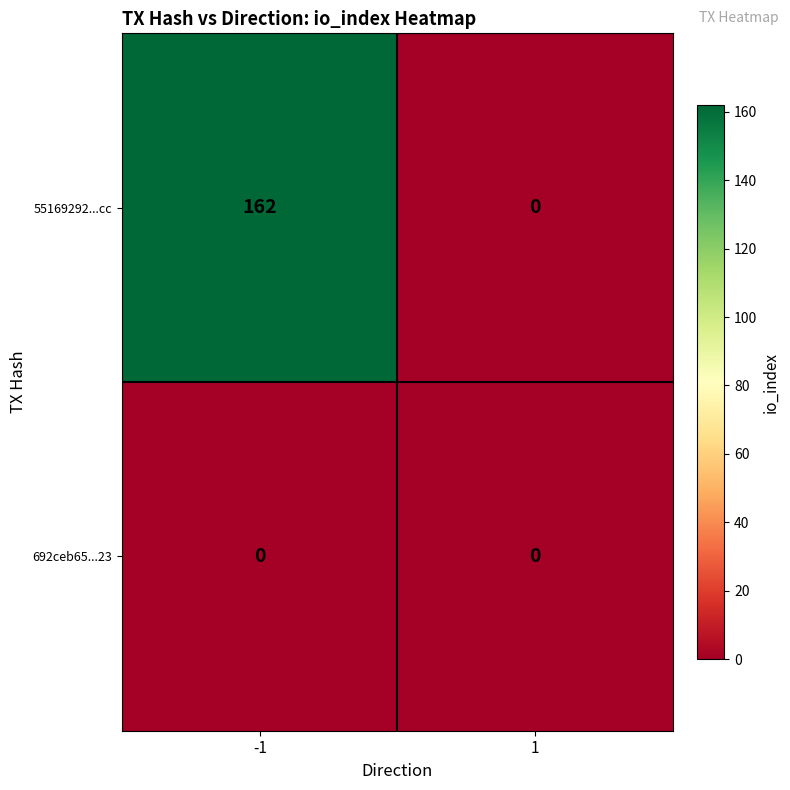

Between -1 and 1, which series saw the biggest shift?

55169292...cc